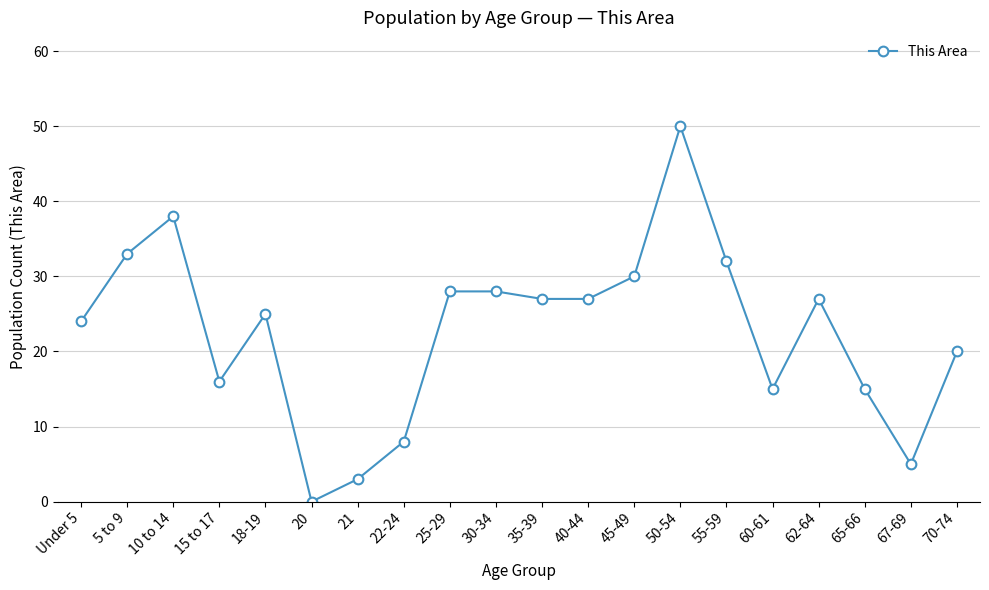

What is the ratio of the value at 65-66 to the value at 5 to 9?

0.5